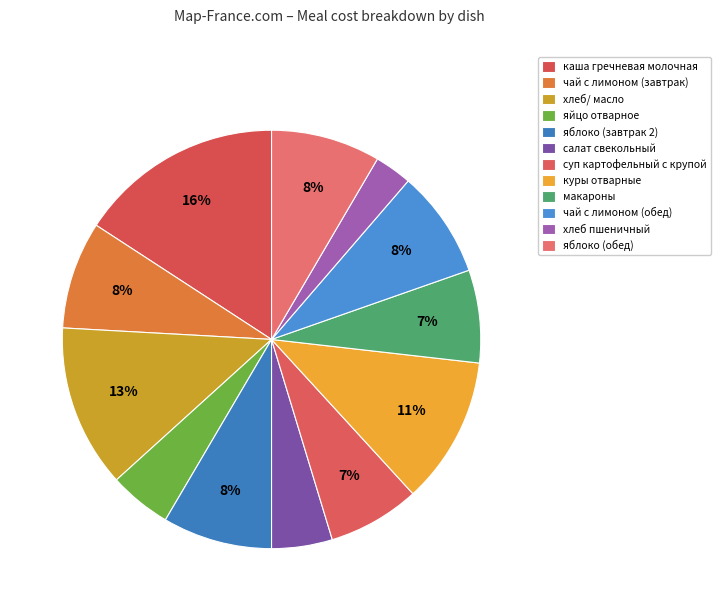

Do каша гречневая молочная and куры отварные together represent more than half of the pie?

No